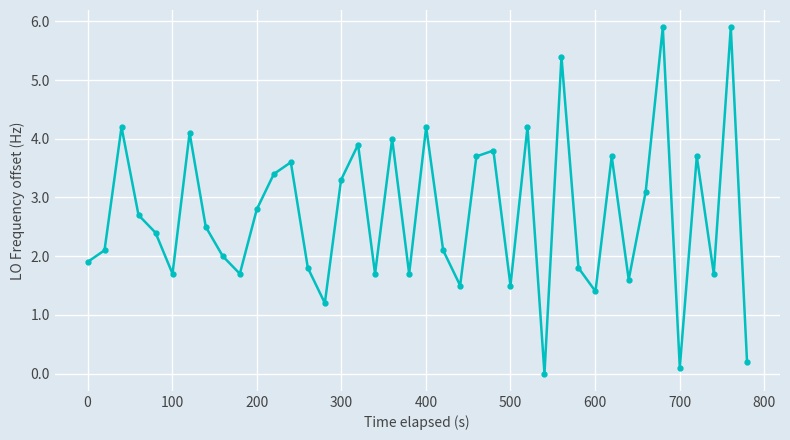

How many lines are shown in the chart?

1